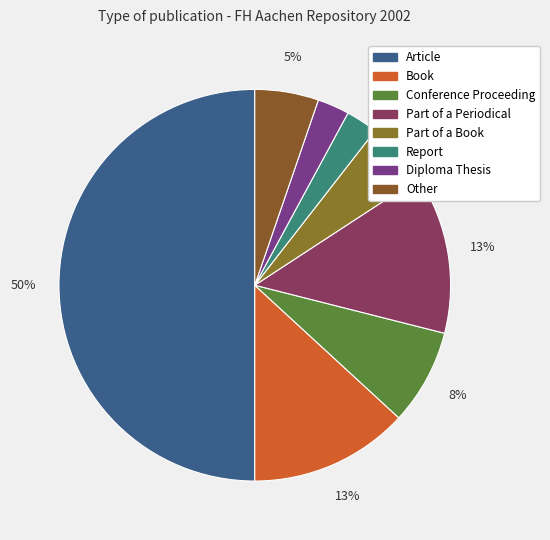

To the nearest percent, what is the difference between the largest and smallest slice percentages?

47%